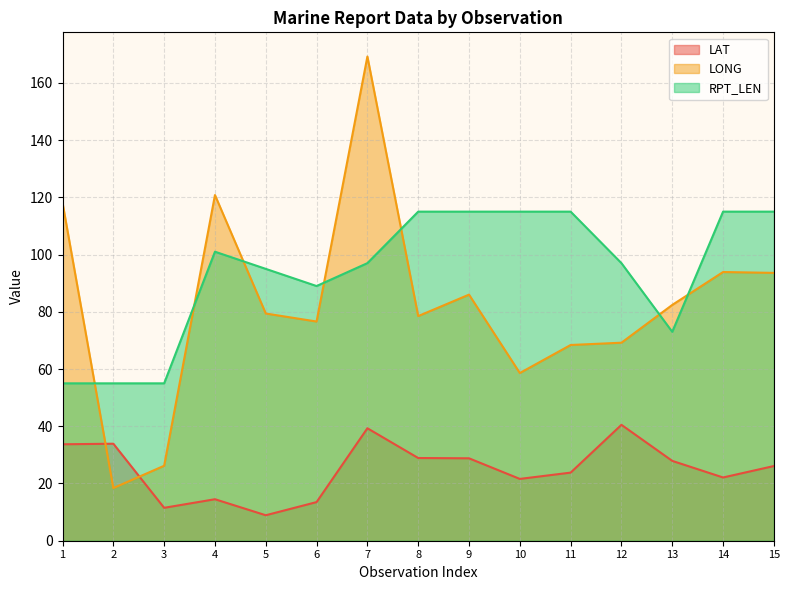

Reading left to right, extract all data points from this chart.

LAT: 1=33.7	2=33.9	3=11.5	4=14.5	5=8.9	6=13.5	7=39.3	8=28.9	9=28.8	10=21.6	11=23.8	12=40.5	13=27.9	14=22.1	15=26.1
LONG: 1=118.1	2=18.4	3=26.2	4=120.8	5=79.4	6=76.6	7=169.2	8=78.5	9=86.0	10=58.6	11=68.4	12=69.2	13=82.4	14=93.9	15=93.6
RPT_LEN: 1=55.0	2=55.0	3=55.0	4=101.0	5=95.0	6=89.0	7=97.0	8=115.0	9=115.0	10=115.0	11=115.0	12=97.0	13=73.0	14=115.0	15=115.0